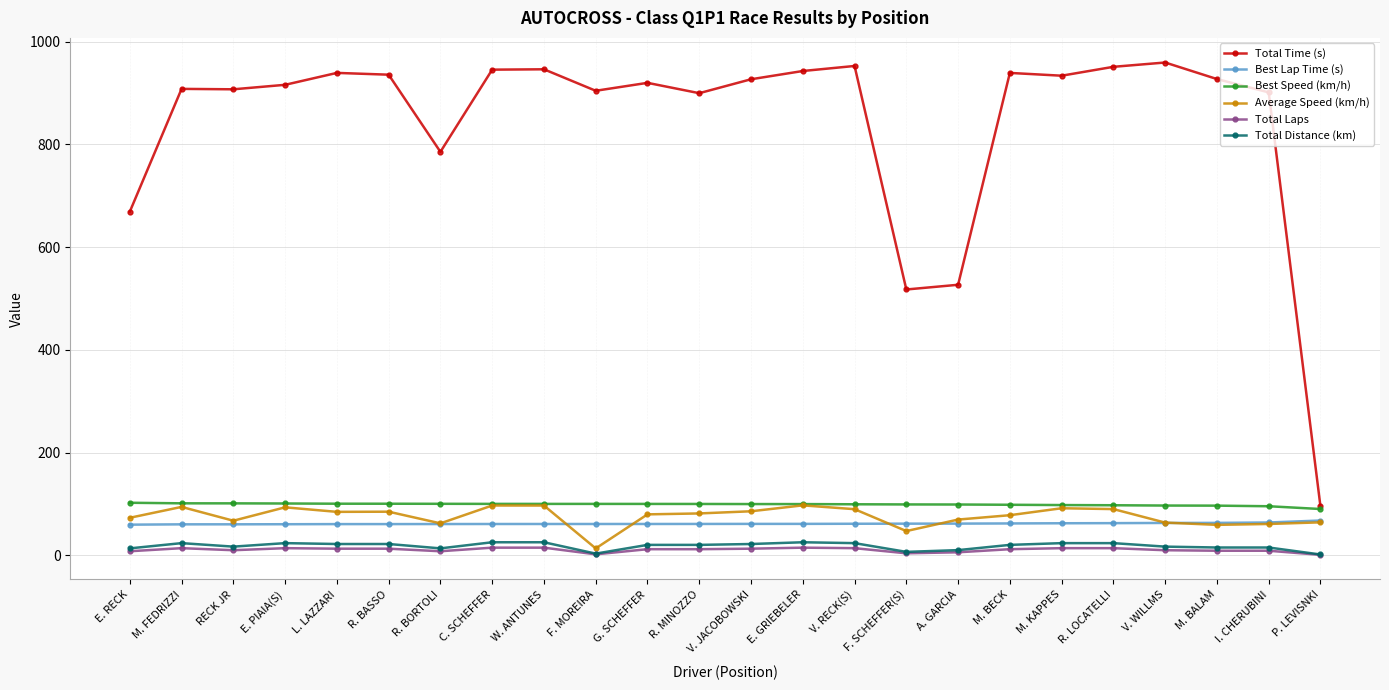

In Total Time (s), how many points are lower than both neighbors (excluding endpoints)?

6